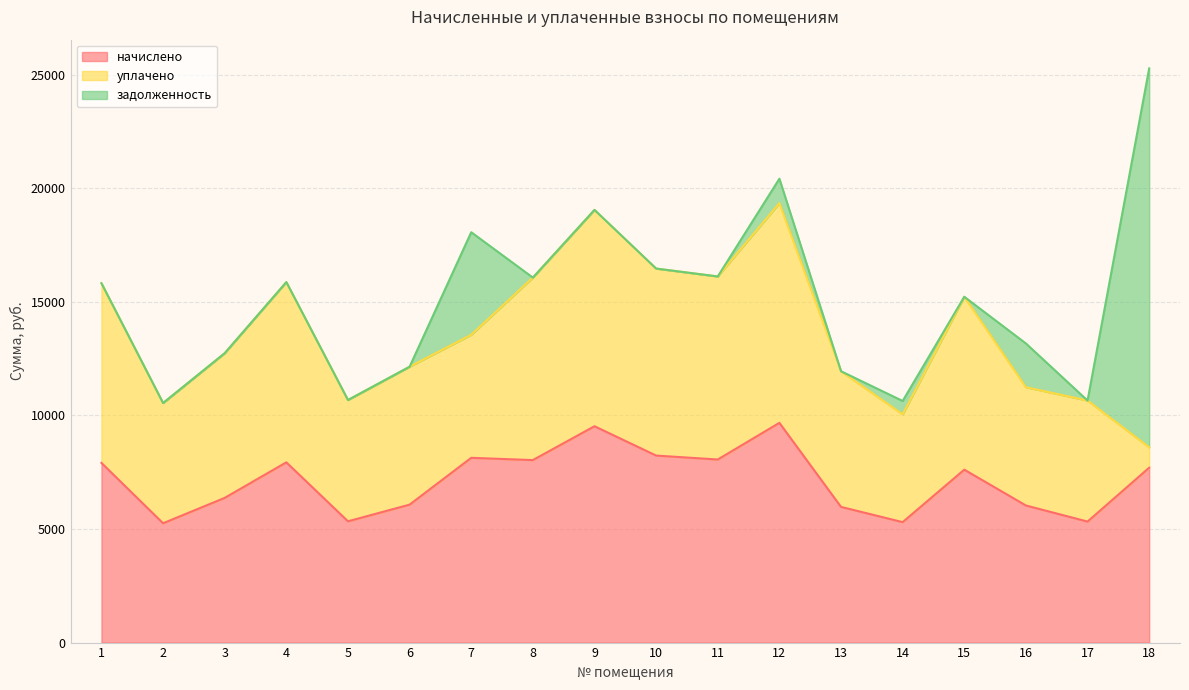

What is the highest value of the уплачено series?

9675.2